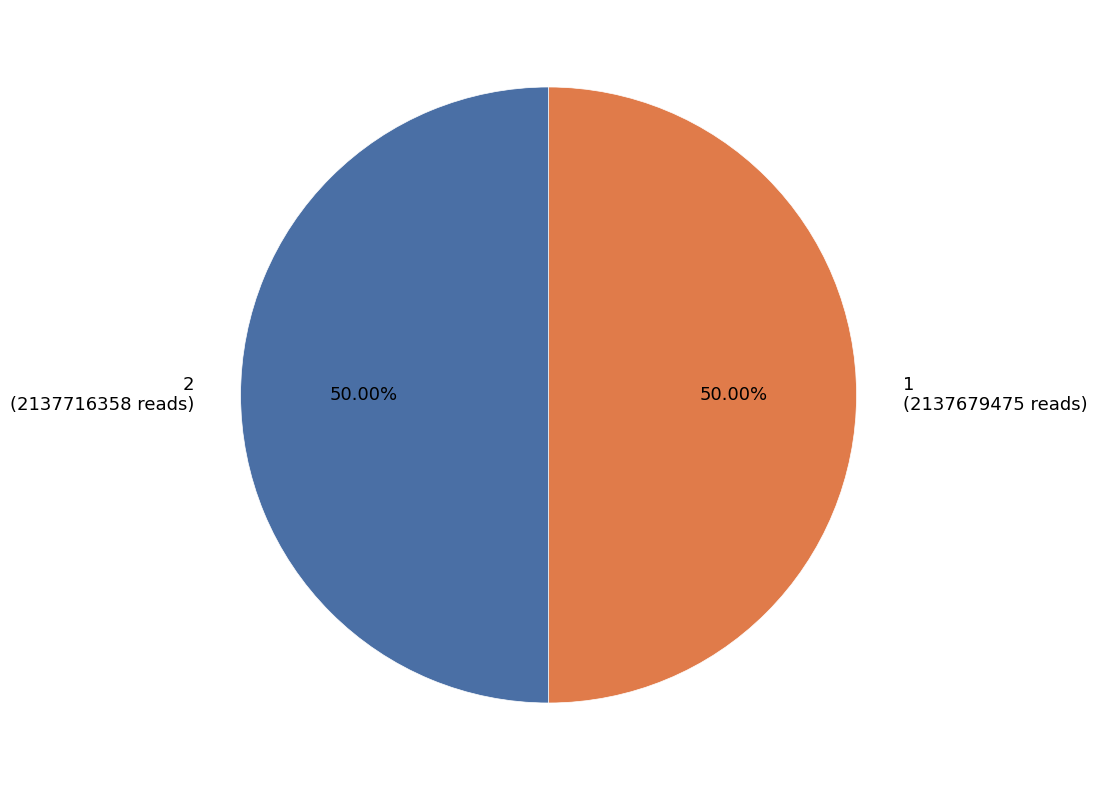

What is the ratio of the value at 2 (2137716358 reads) to the value at 1 (2137679475 reads)?

1.0